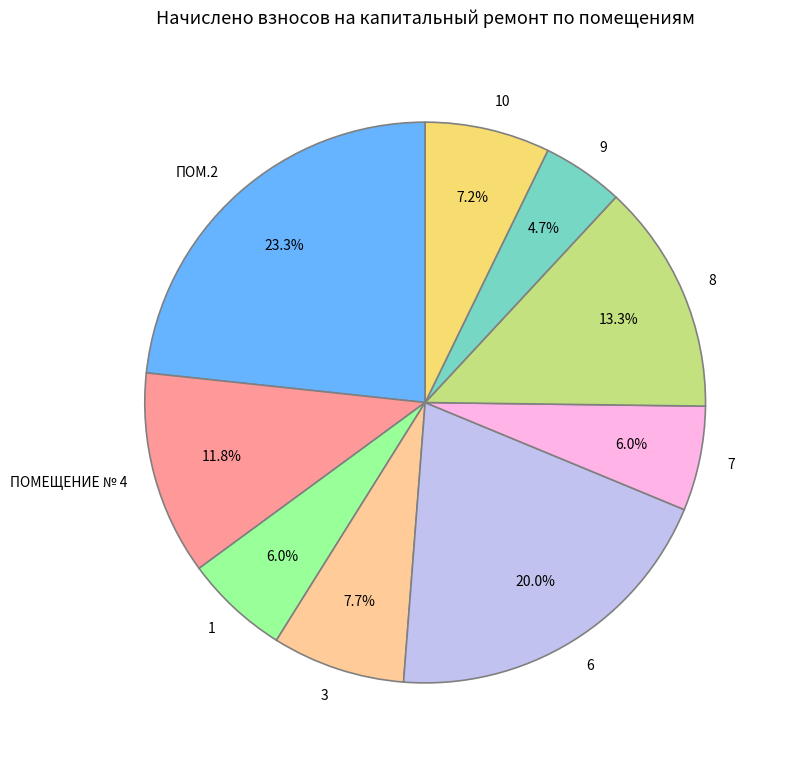

The ПОМЕЩЕНИЕ № 4 slice represents 12% of the pie. True or false?

True